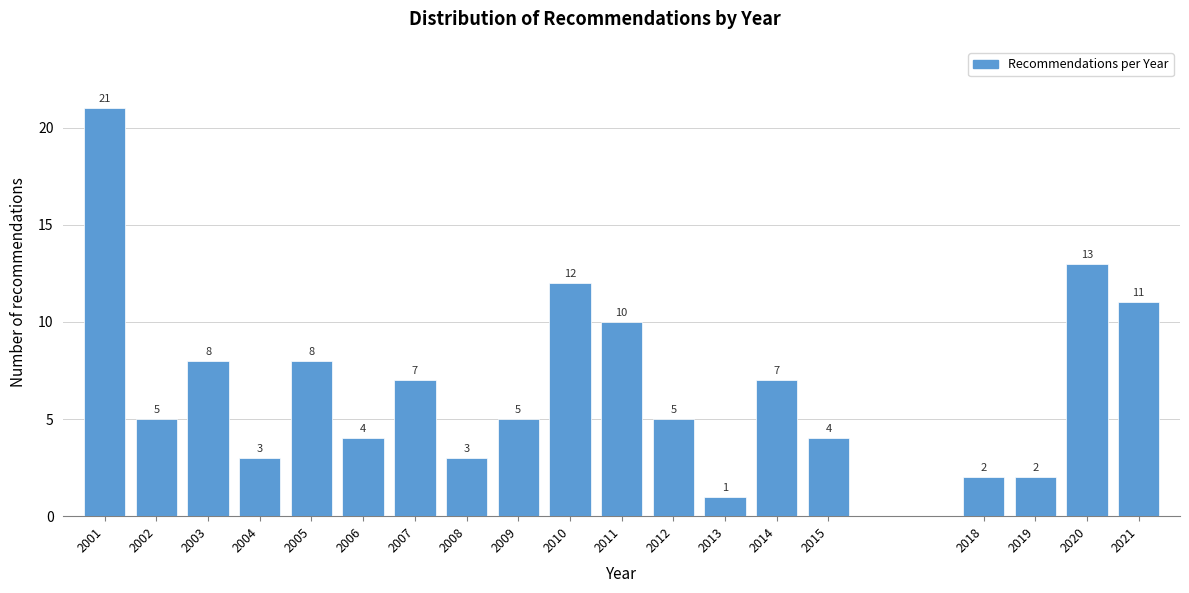

Reading left to right, list all the values displayed in this chart.

21	5	8	3	8	4	7	3	5	12	10	5	1	7	4	2	2	13	11